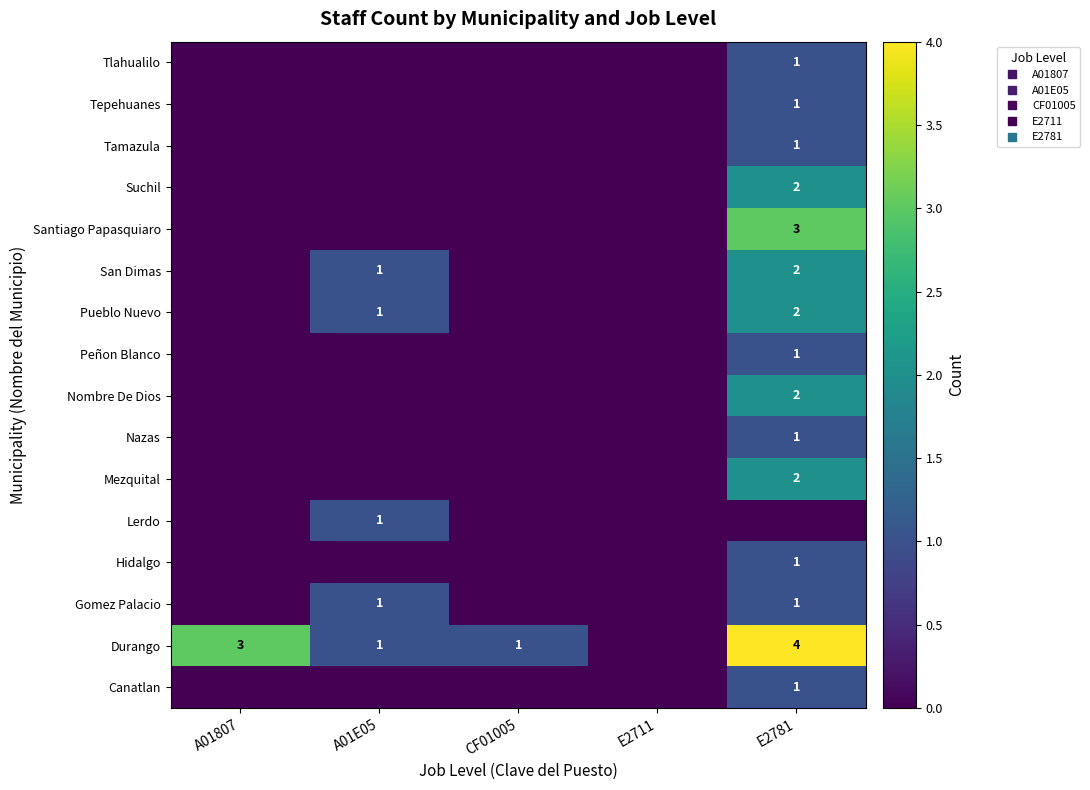

Which category has the highest value in the Tepehuanes series?

E2781